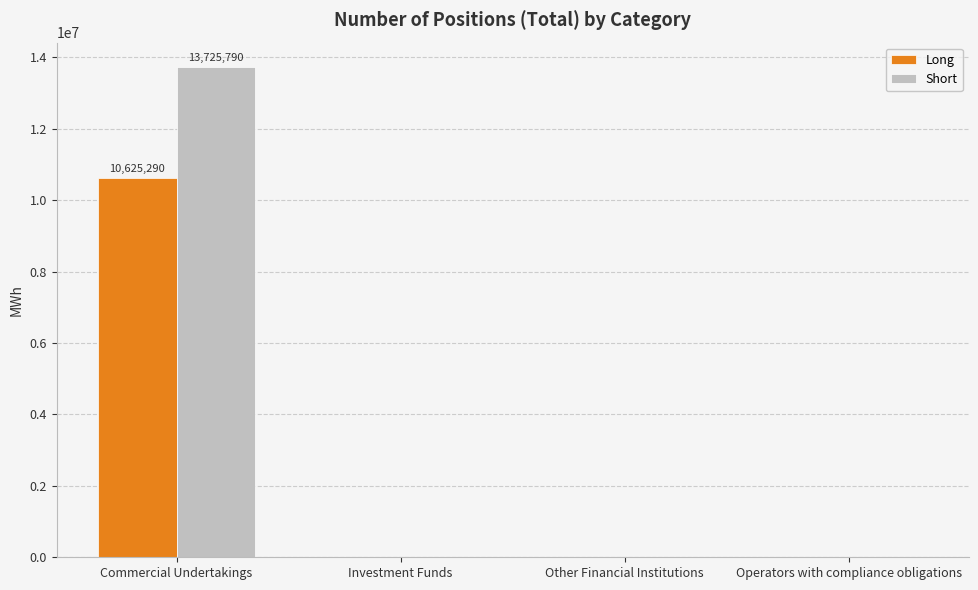

Are the bars grouped side by side (vs. stacked)?

Yes